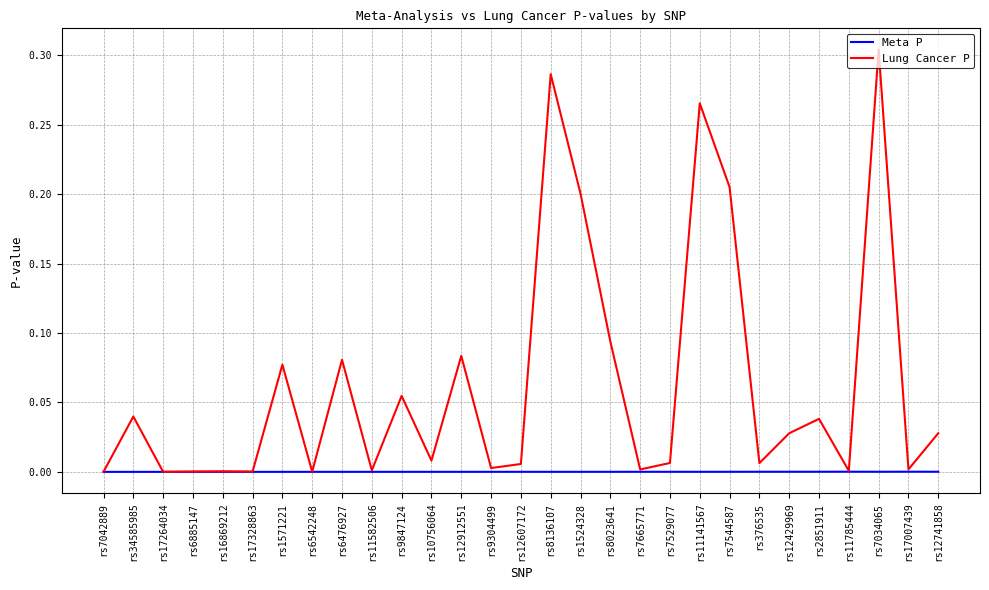

Which series has the largest total across all categories?

Lung Cancer P